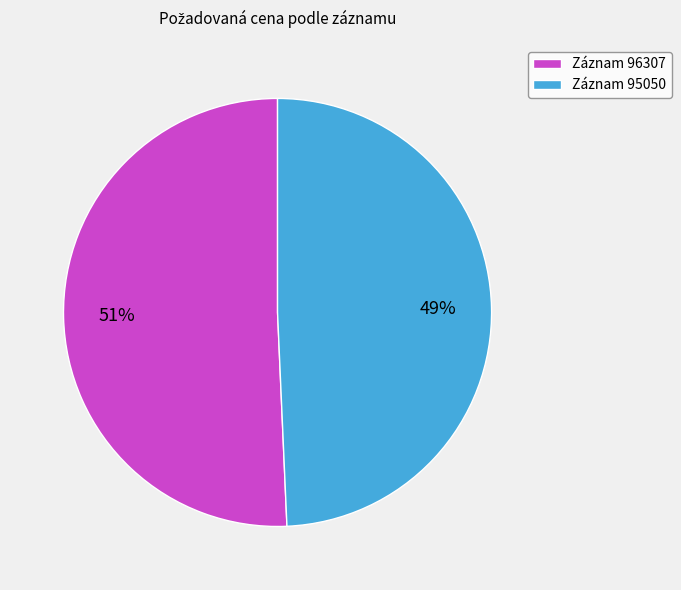

What is the ratio of the value at Záznam 95050 to the value at Záznam 96307?

1.0